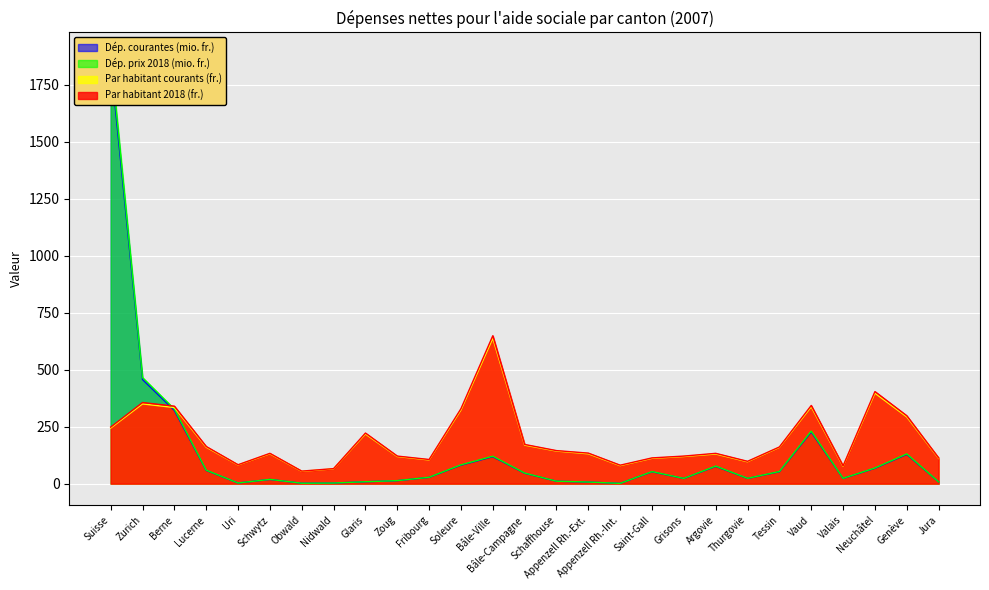

At which category is the sum across all series the highest?

Suisse